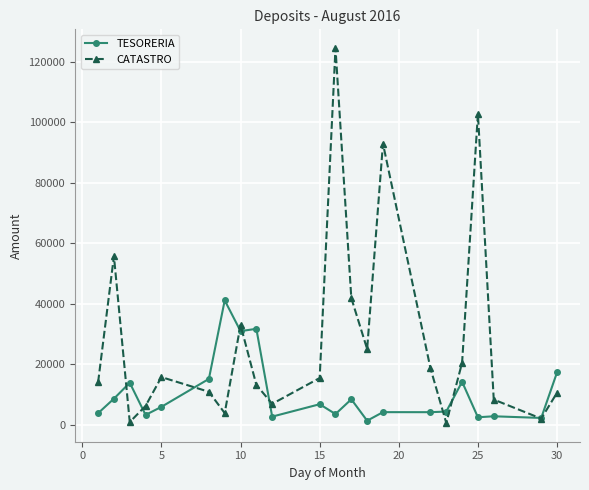

What is the highest value of the CATASTRO series?

124605.0